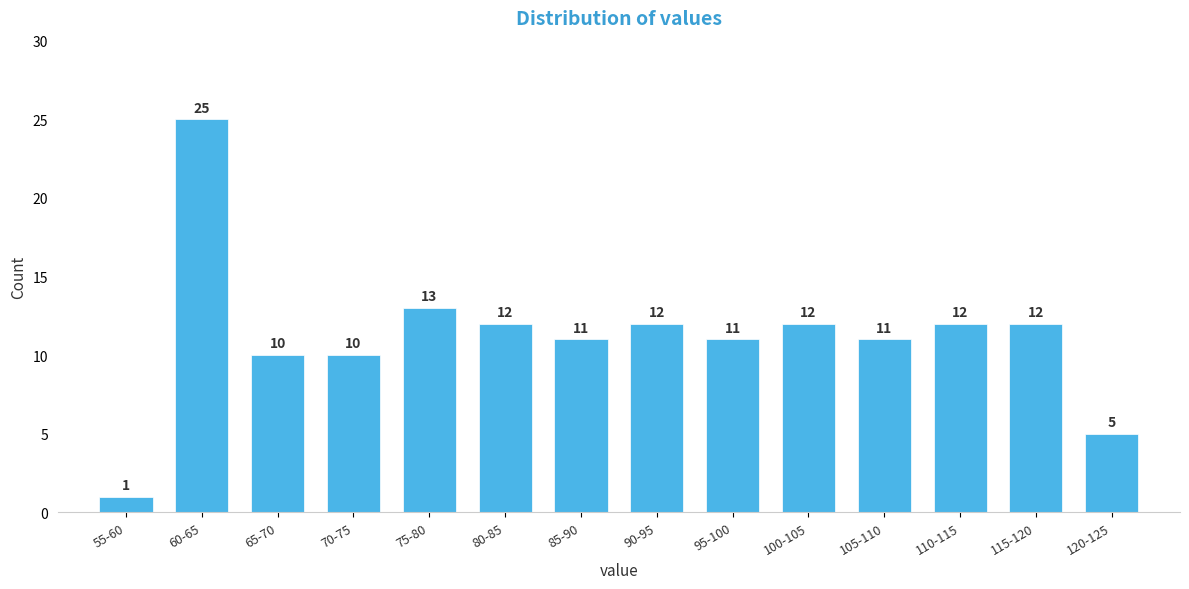

Reading left to right, extract all data points from this chart.

1	25	10	10	13	12	11	12	11	12	11	12	12	5